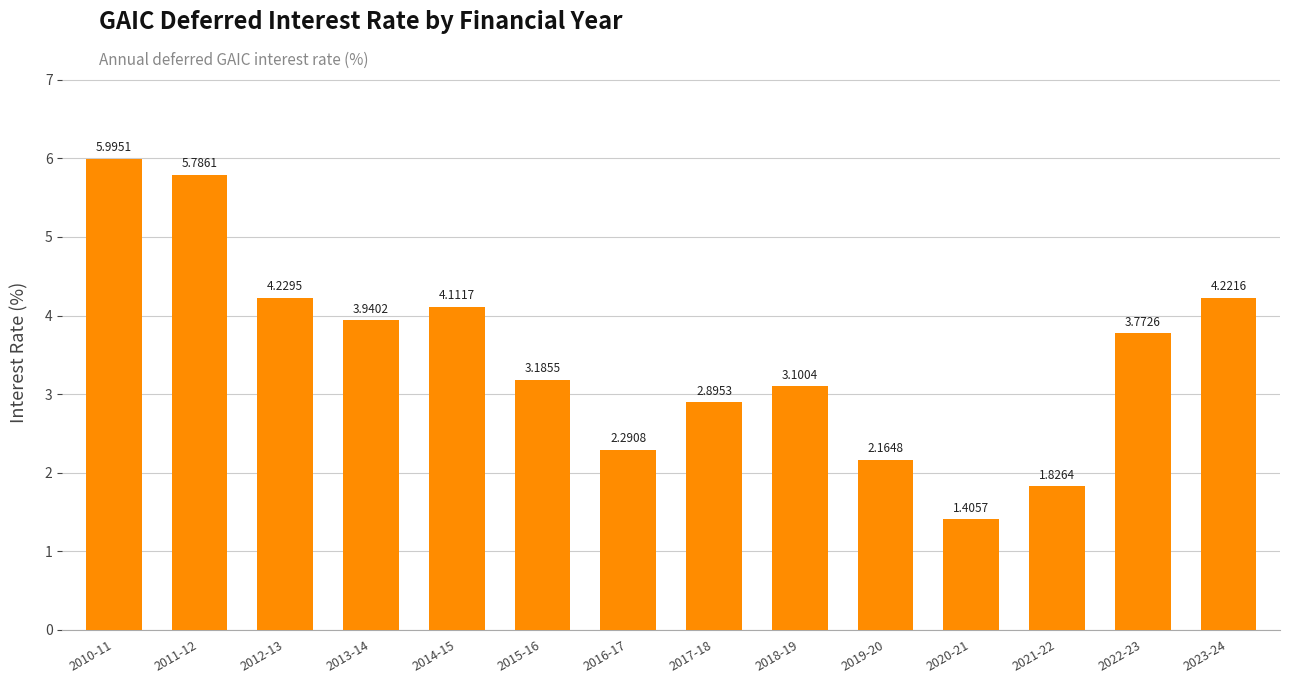

Read the value at 2011-12.

5.8